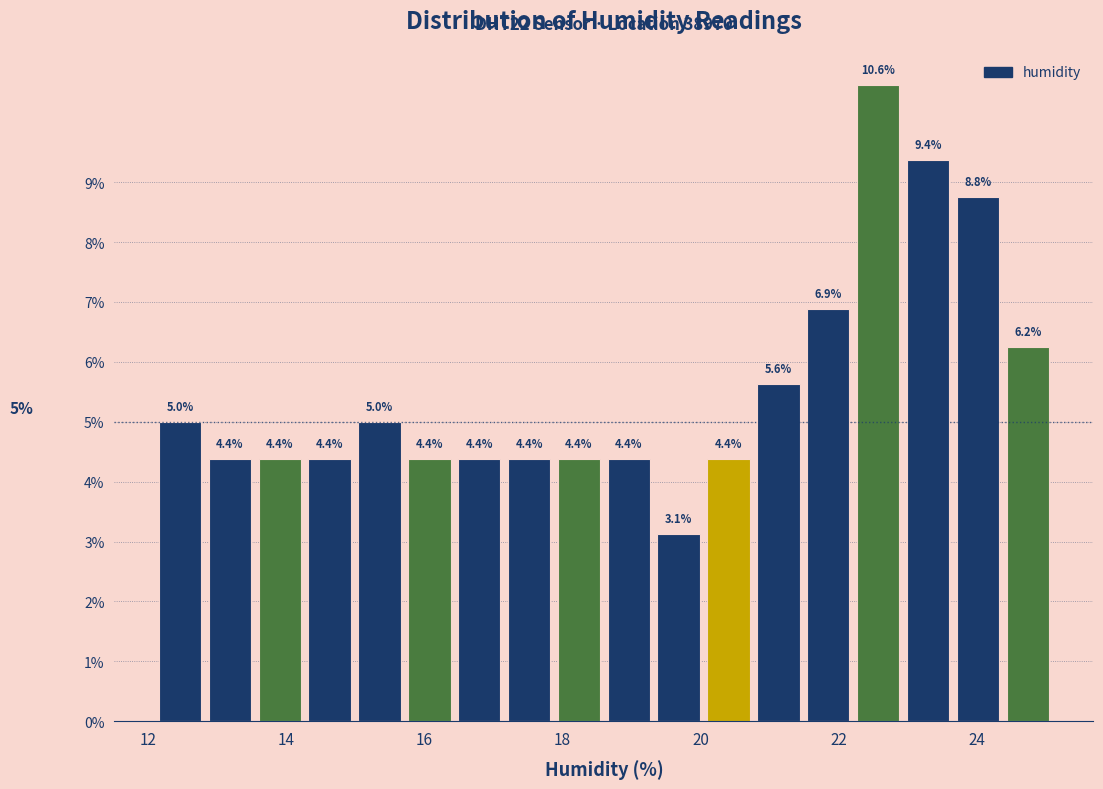

Around what value on the x-axis is the tallest bar? Give the approximate position of its centre, as read against the axis.

22.6